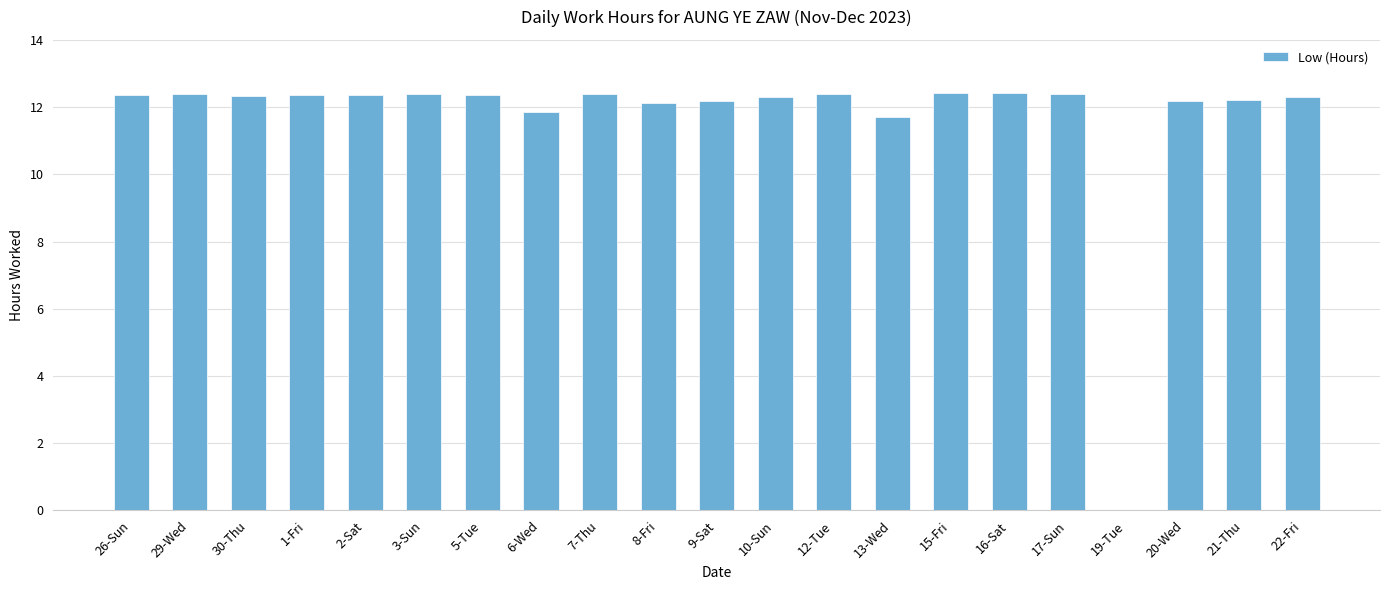

How many data points does each series have?

21